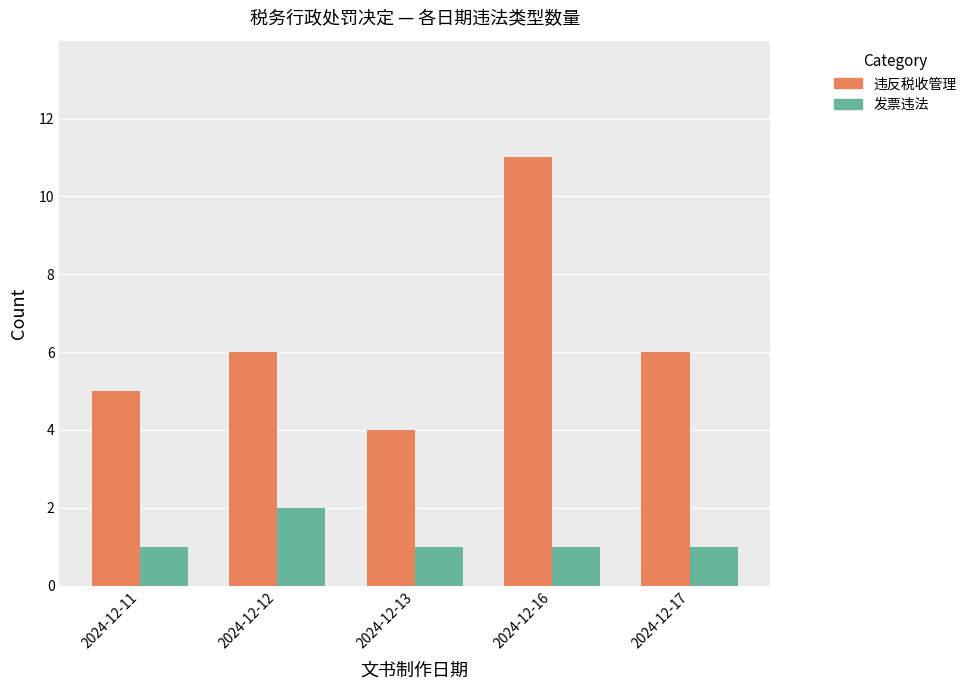

Reading right to left, what are all the values shown in this chart?

违反税收管理: 2024-12-17=6	2024-12-16=11	2024-12-13=4	2024-12-12=6	2024-12-11=5
发票违法: 2024-12-17=1	2024-12-16=1	2024-12-13=1	2024-12-12=2	2024-12-11=1